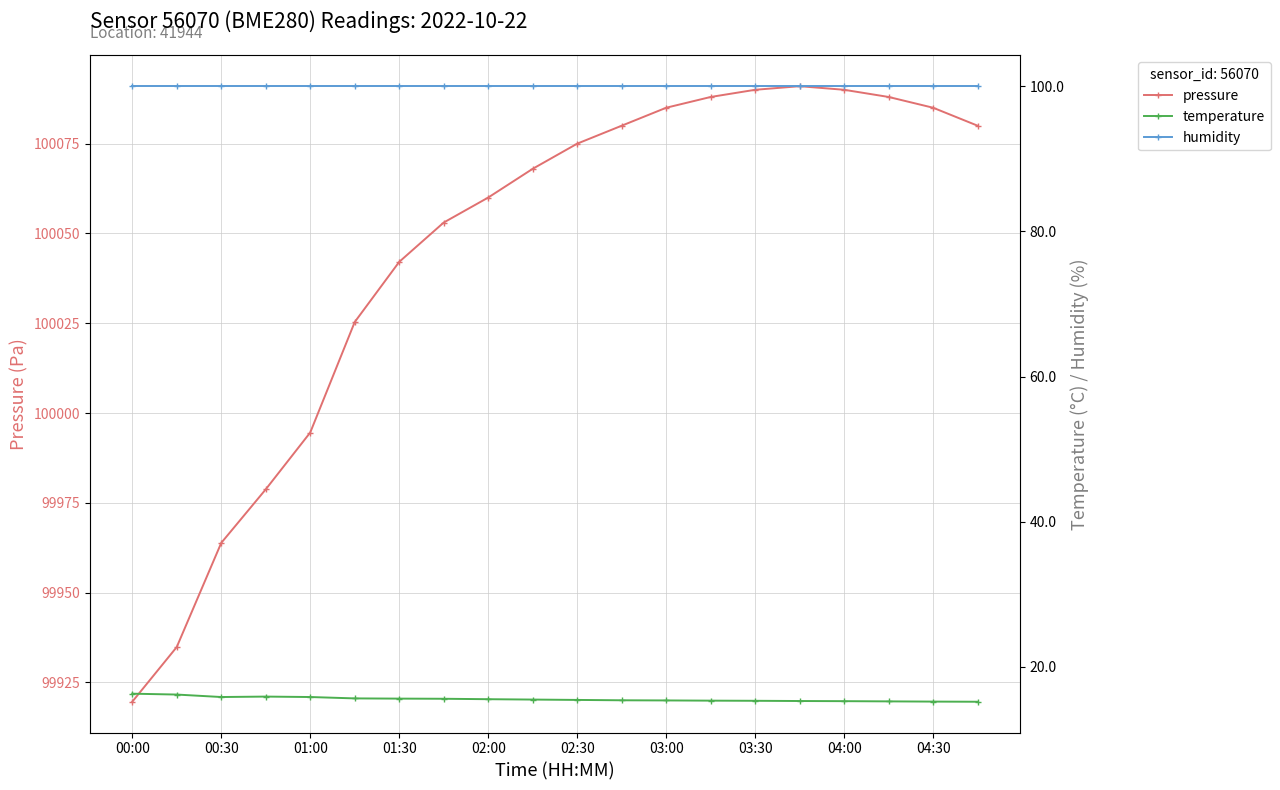

What is the maximum value for pressure?

100091.0